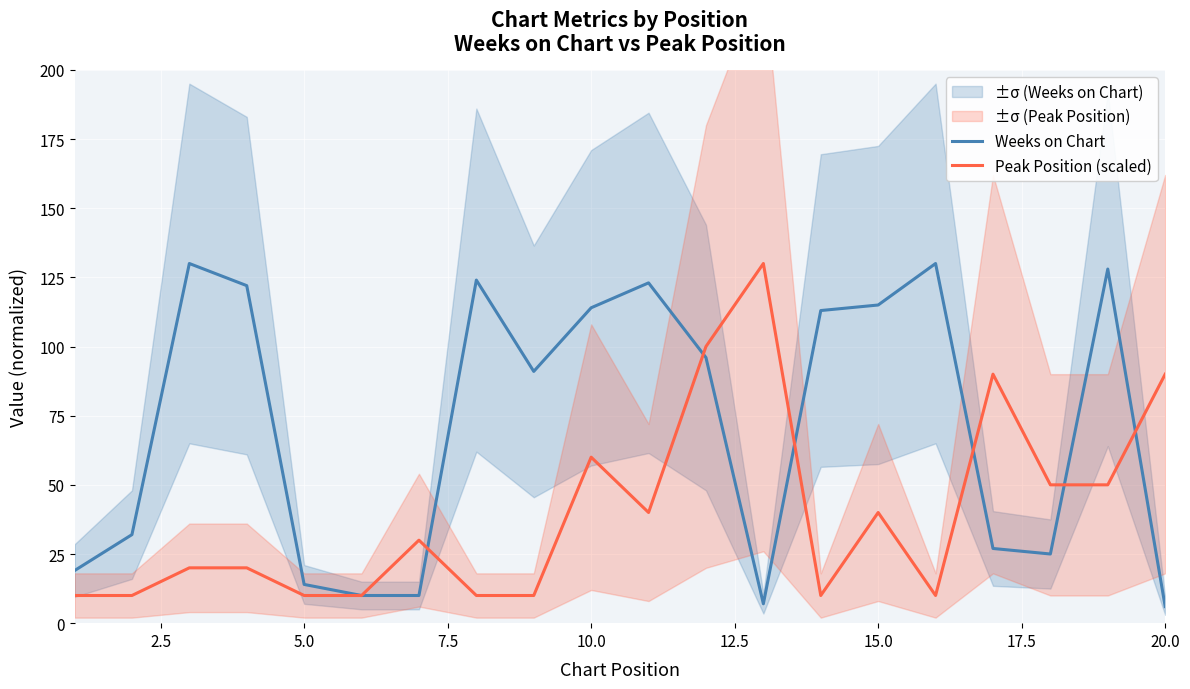

The value of Weeks on Chart at 20.0 is 6. True or false?

True